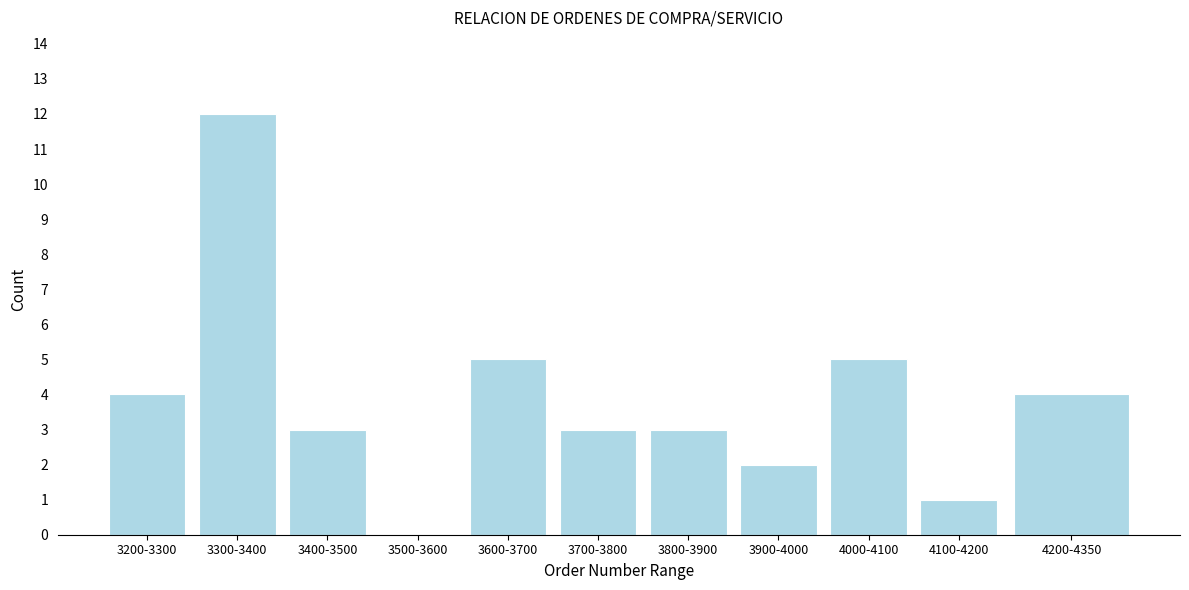

Reading left to right, extract all data points from this chart.

3200-3300=4	3300-3400=12	3400-3500=3	3500-3600=0	3600-3700=5	3700-3800=3	3800-3900=3	3900-4000=2	4000-4100=5	4100-4200=1	4200-4350=4